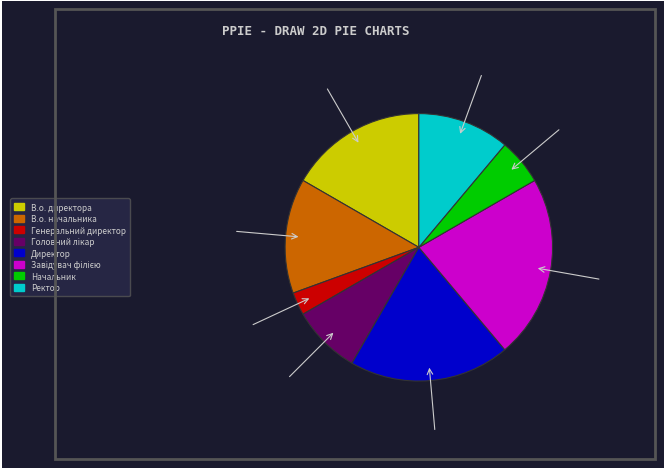

What is the smallest slice in the pie chart?

Генеральний директор